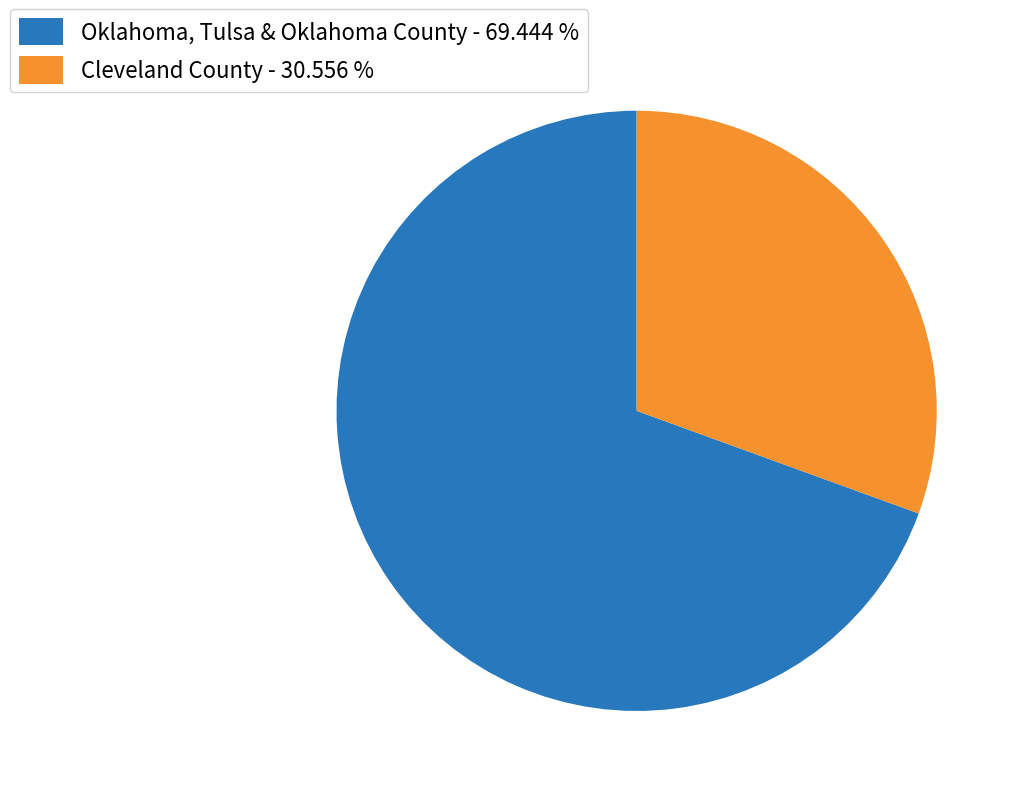

Which slice is the smallest?

Cleveland County - 30.556 %